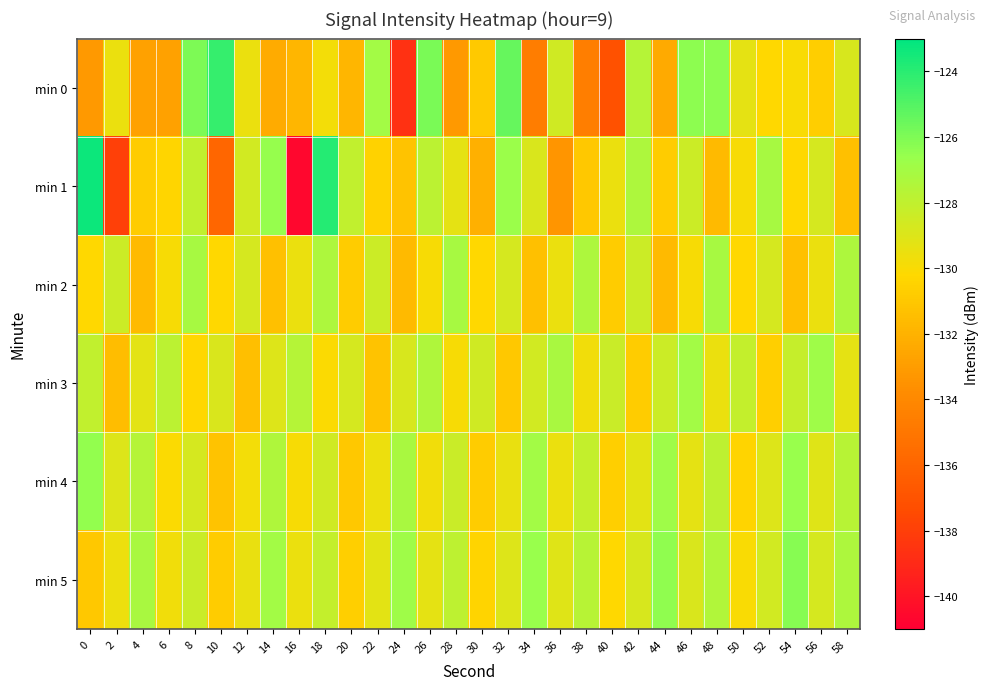

What is the difference between the highest and lowest values at 46?

3.6